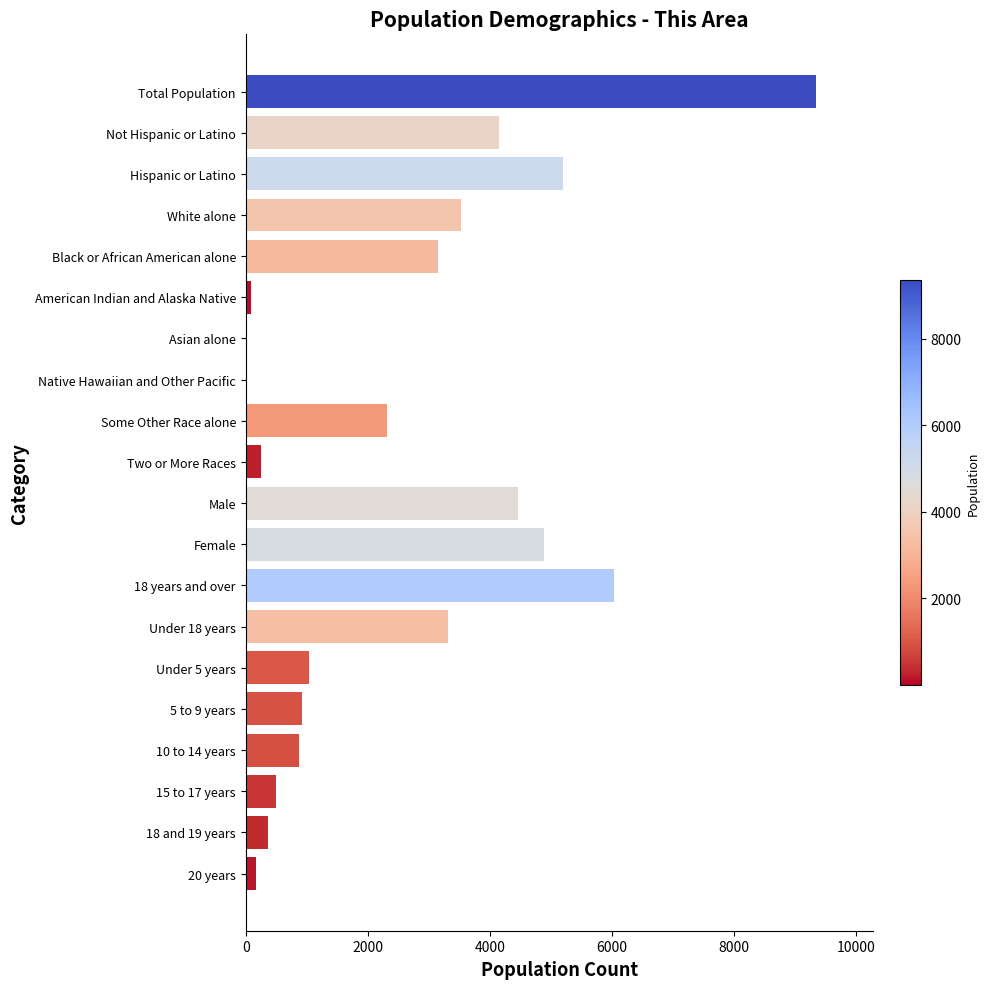

What is the maximum value shown in the chart?

9352